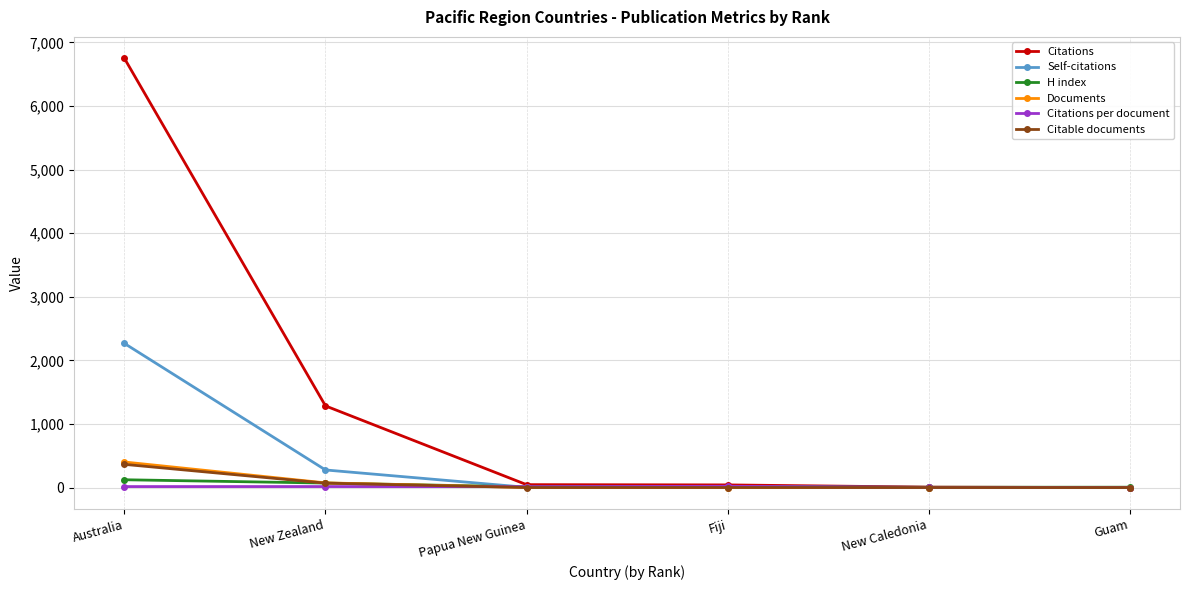

True or false: Self-citations has more than 1 points higher than both neighbors.

False